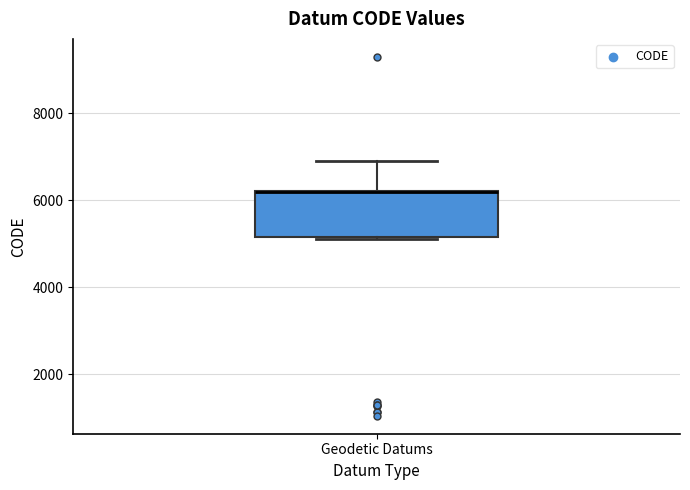

Where is the upper edge of the box for Geodetic Datums on the y-axis? The values are not printed on the chart, so give them approximately, as read against the axis.

6200